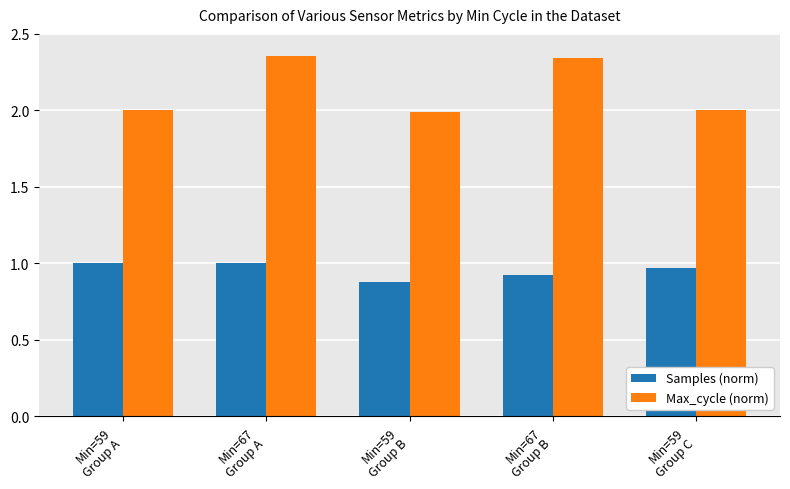

List the series in order of their overall mean, lowest first.

Samples (norm), Max_cycle (norm)